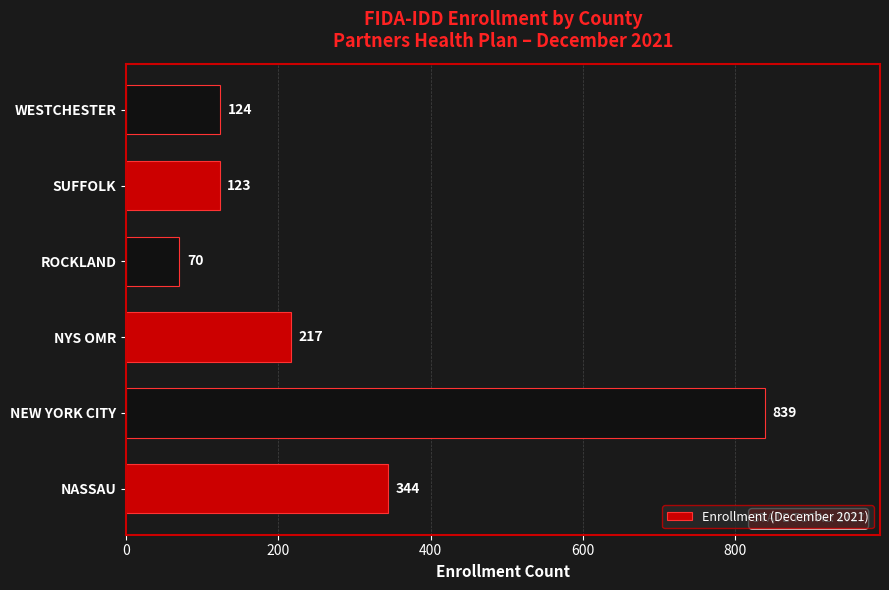

How many bars are there in total?

6